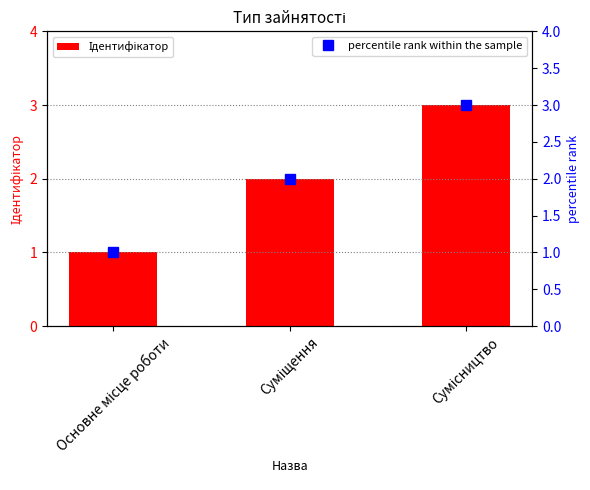

At which category is the sum across all series the highest?

Сумісництво